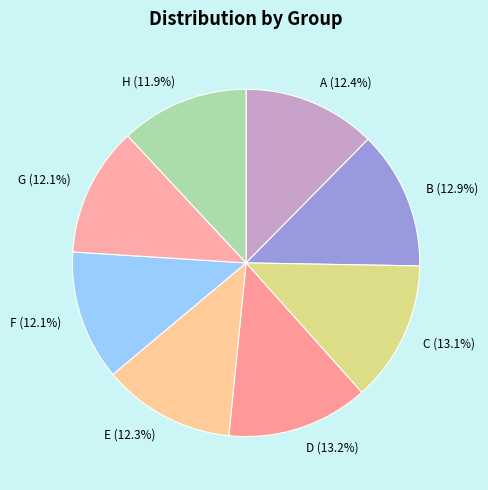

To the nearest percent, what percentage of the pie is C?

13%